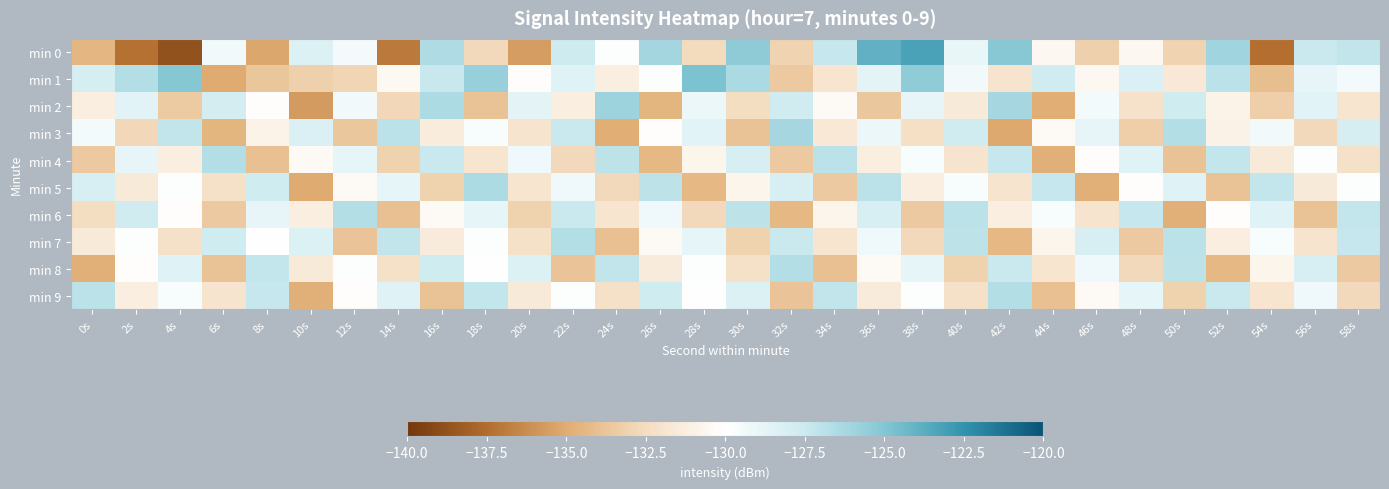

Reading left to right, list all the values displayed in this chart.

min 0: 0s=-134.5	2s=-137.3	4s=-138.7	6s=-129.4	8s=-135.2	10s=-128.3	12s=-129.5	14s=-137.0	16s=-126.5	18s=-132.7	20s=-135.6	22s=-127.6	24s=-129.9	26s=-126.1	28s=-132.6	30s=-125.4	32s=-133.0	34s=-127.3	36s=-124.0	38s=-123.2	40s=-129.0	42s=-125.1	44s=-130.6	46s=-133.2	48s=-130.6	50s=-133.0	52s=-126.0	54s=-137.4	56s=-127.5	58s=-127.2
min 1: 0s=-127.9	2s=-126.7	4s=-125.0	6s=-135.0	8s=-133.7	10s=-133.2	12s=-132.9	14s=-130.5	16s=-127.4	18s=-125.7	20s=-130.1	22s=-128.4	24s=-131.2	26s=-129.9	28s=-124.8	30s=-126.3	32s=-133.6	34s=-131.9	36s=-128.7	38s=-125.4	40s=-129.3	42s=-132.0	44s=-127.8	46s=-130.6	48s=-128.2	50s=-131.7	52s=-126.9	54s=-134.1	56s=-128.9	58s=-129.4
min 2: 0s=-131.2	2s=-128.6	4s=-133.4	6s=-127.9	8s=-130.1	10s=-135.7	12s=-129.3	14s=-132.8	16s=-126.5	18s=-133.9	20s=-128.7	22s=-131.2	24s=-125.9	26s=-134.6	28s=-129.1	30s=-132.4	32s=-127.8	34s=-130.3	36s=-133.7	38s=-128.9	40s=-131.6	42s=-126.2	44s=-134.9	46s=-129.4	48s=-132.1	50s=-127.7	52s=-130.9	54s=-133.2	56s=-128.6	58s=-131.9
min 3: 0s=-129.4	2s=-132.8	4s=-127.1	6s=-134.6	8s=-130.9	10s=-128.2	12s=-133.7	14s=-126.9	16s=-131.3	18s=-129.7	20s=-132.0	22s=-127.5	24s=-134.9	26s=-130.1	28s=-128.6	30s=-133.9	32s=-126.2	34s=-131.7	36s=-129.0	38s=-132.3	40s=-127.8	42s=-135.1	44s=-130.4	46s=-128.9	48s=-133.2	50s=-126.7	52s=-131.0	54s=-129.3	56s=-132.7	58s=-128.0
min 4: 0s=-133.6	2s=-128.9	4s=-131.2	6s=-126.7	8s=-134.0	10s=-130.3	12s=-128.8	14s=-133.1	16s=-127.5	18s=-131.9	20s=-129.2	22s=-132.7	24s=-127.0	26s=-134.4	28s=-130.8	30s=-128.1	32s=-133.6	34s=-126.9	36s=-131.2	38s=-129.7	40s=-132.0	42s=-127.3	44s=-134.8	46s=-130.1	48s=-128.4	50s=-133.9	52s=-127.2	54s=-131.6	56s=-129.9	58s=-132.2
min 5: 0s=-128.1	2s=-131.6	4s=-129.9	6s=-132.2	8s=-127.7	10s=-135.0	12s=-130.3	14s=-128.8	16s=-133.1	18s=-126.5	20s=-131.9	22s=-129.2	24s=-132.7	26s=-127.0	28s=-134.4	30s=-130.8	32s=-128.1	34s=-133.6	36s=-126.9	38s=-131.2	40s=-129.7	42s=-132.0	44s=-127.3	46s=-134.8	48s=-130.1	50s=-128.4	52s=-133.9	54s=-127.2	56s=-131.6	58s=-129.9
min 6: 0s=-132.4	2s=-127.8	4s=-130.1	6s=-133.6	8s=-128.9	10s=-131.2	12s=-126.7	14s=-134.0	16s=-130.3	18s=-128.8	20s=-133.1	22s=-127.5	24s=-131.9	26s=-129.2	28s=-132.7	30s=-127.0	32s=-134.4	34s=-130.8	36s=-128.1	38s=-133.6	40s=-126.9	42s=-131.2	44s=-129.7	46s=-132.0	48s=-127.3	50s=-134.8	52s=-130.1	54s=-128.4	56s=-133.9	58s=-127.2
min 7: 0s=-131.6	2s=-129.9	4s=-132.2	6s=-127.7	8s=-130.0	10s=-128.3	12s=-133.8	14s=-127.1	16s=-131.4	18s=-129.9	20s=-132.2	22s=-126.7	24s=-134.0	26s=-130.3	28s=-128.8	30s=-133.1	32s=-127.5	34s=-131.9	36s=-129.2	38s=-132.7	40s=-127.0	42s=-134.4	44s=-130.8	46s=-128.1	48s=-133.6	50s=-126.9	52s=-131.2	54s=-129.7	56s=-132.0	58s=-127.3
min 8: 0s=-134.8	2s=-130.1	4s=-128.4	6s=-133.9	8s=-127.2	10s=-131.6	12s=-129.9	14s=-132.2	16s=-127.7	18s=-130.0	20s=-128.3	22s=-133.8	24s=-127.1	26s=-131.4	28s=-129.9	30s=-132.2	32s=-126.7	34s=-134.0	36s=-130.3	38s=-128.8	40s=-133.1	42s=-127.5	44s=-131.9	46s=-129.2	48s=-132.7	50s=-127.0	52s=-134.4	54s=-130.8	56s=-128.1	58s=-133.6
min 9: 0s=-126.9	2s=-131.2	4s=-129.7	6s=-132.0	8s=-127.3	10s=-134.8	12s=-130.1	14s=-128.4	16s=-133.9	18s=-127.2	20s=-131.6	22s=-129.9	24s=-132.2	26s=-127.7	28s=-130.0	30s=-128.3	32s=-133.8	34s=-127.1	36s=-131.4	38s=-129.9	40s=-132.2	42s=-126.7	44s=-134.0	46s=-130.3	48s=-128.8	50s=-133.1	52s=-127.5	54s=-131.9	56s=-129.2	58s=-132.7